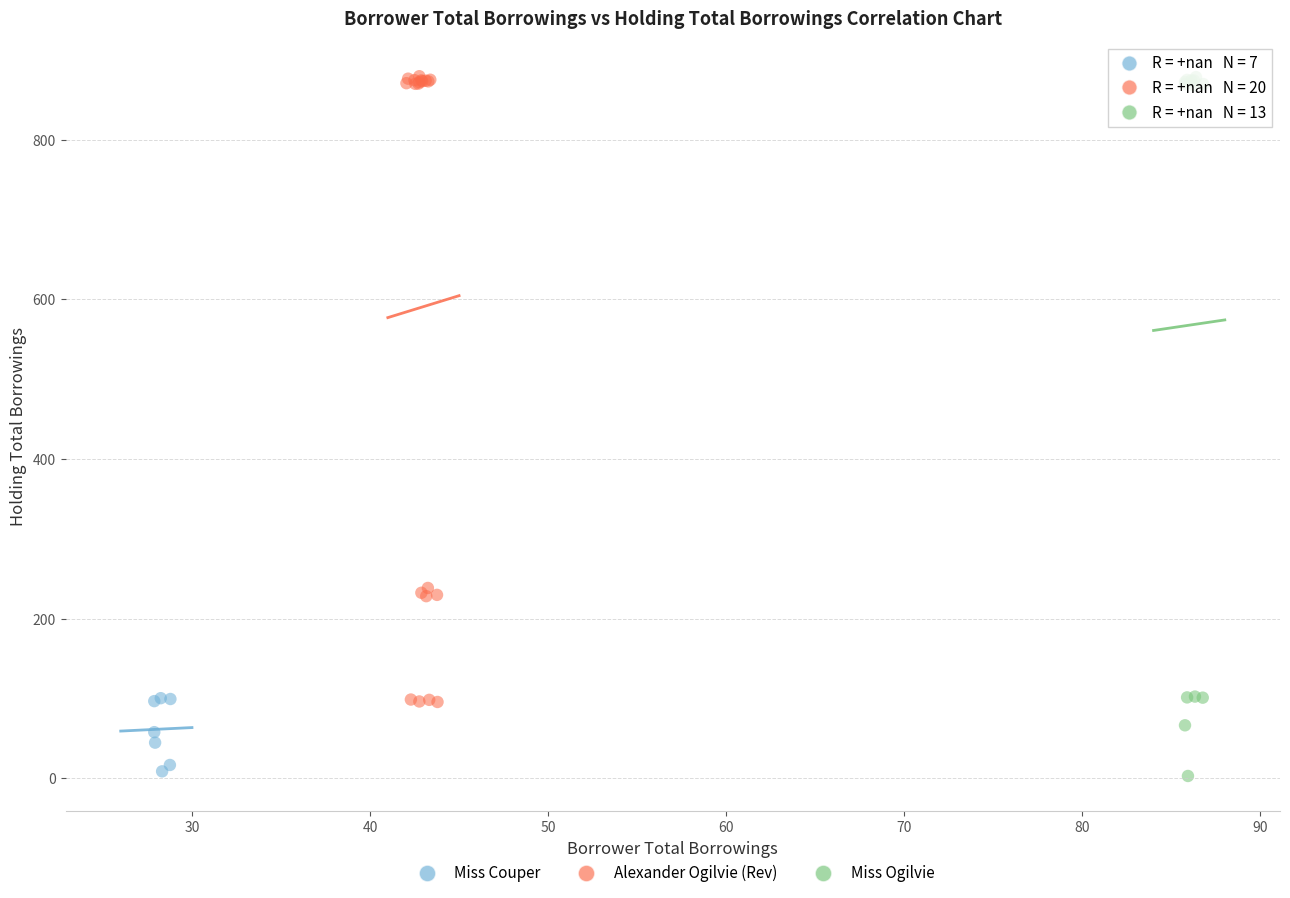

What are all the series names shown in the legend?

Miss Couper, Alexander Ogilvie (Rev), Miss Ogilvie